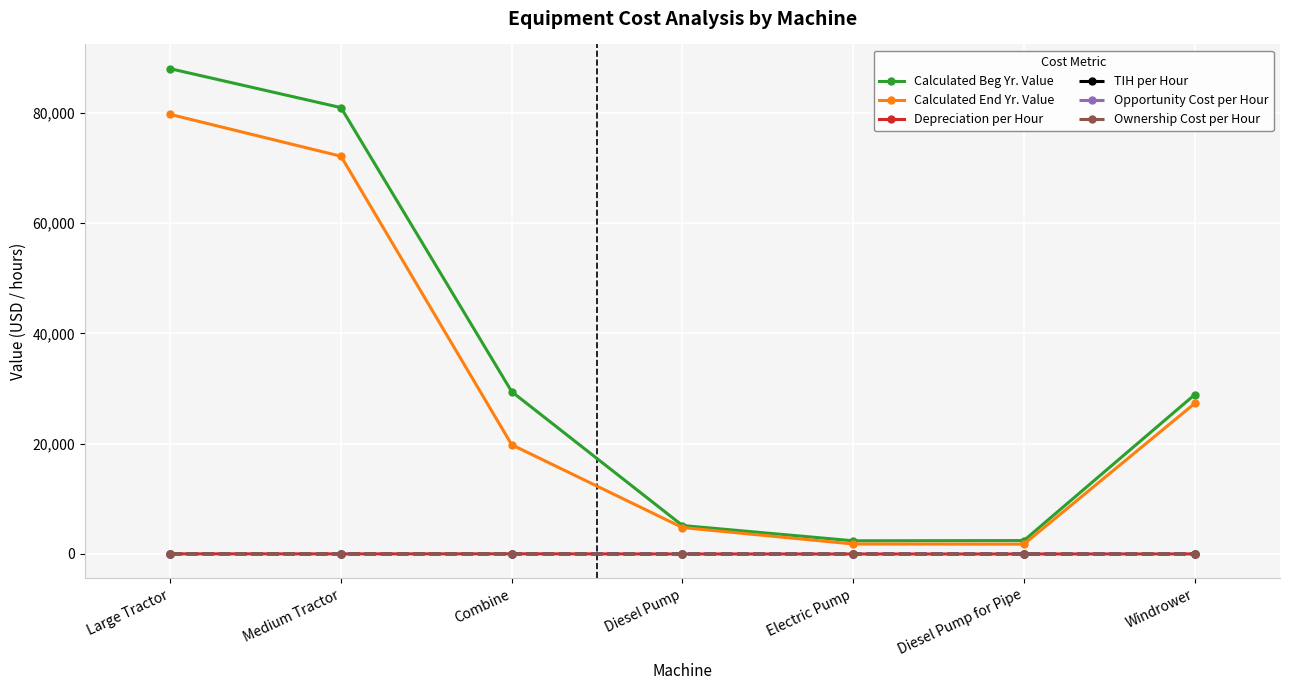

How many data points in Calculated End Yr. Value are less than 19796?

3